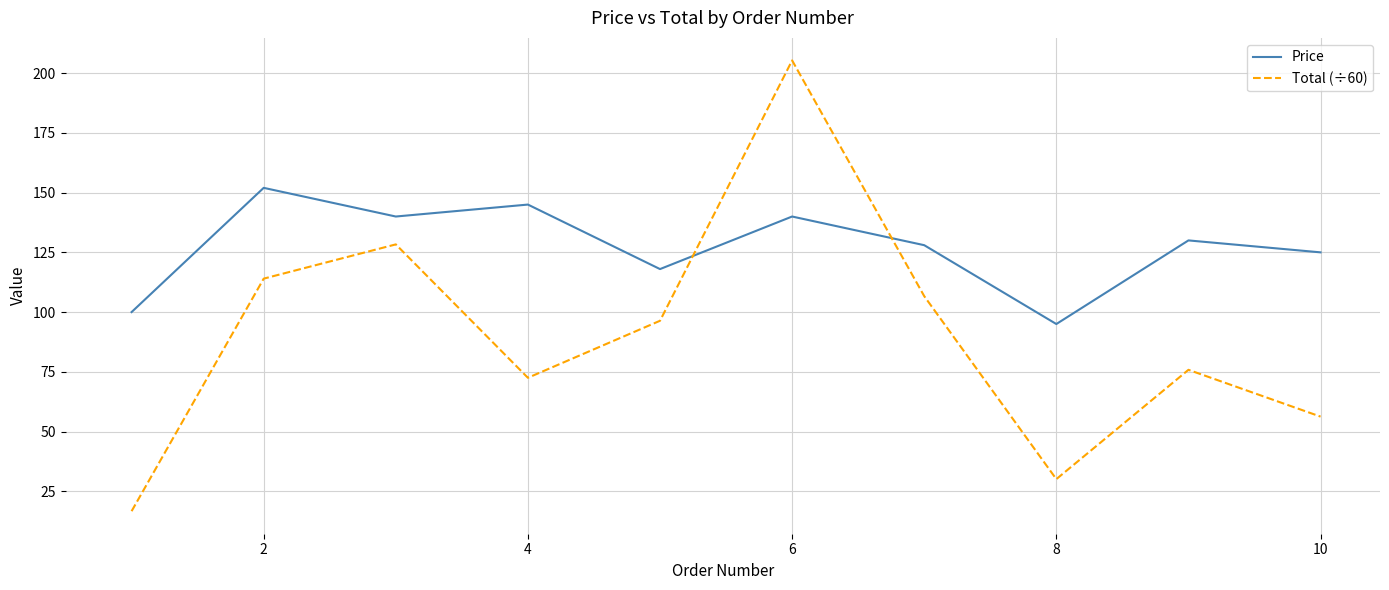

What is the minimum value shown in the chart?

16.7